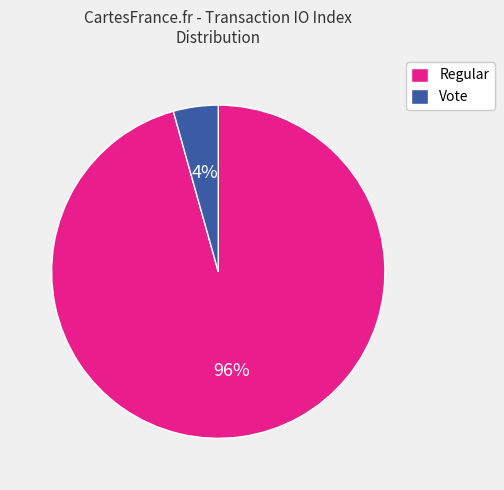

Combined, do Vote and Regular account for over 50%?

Yes